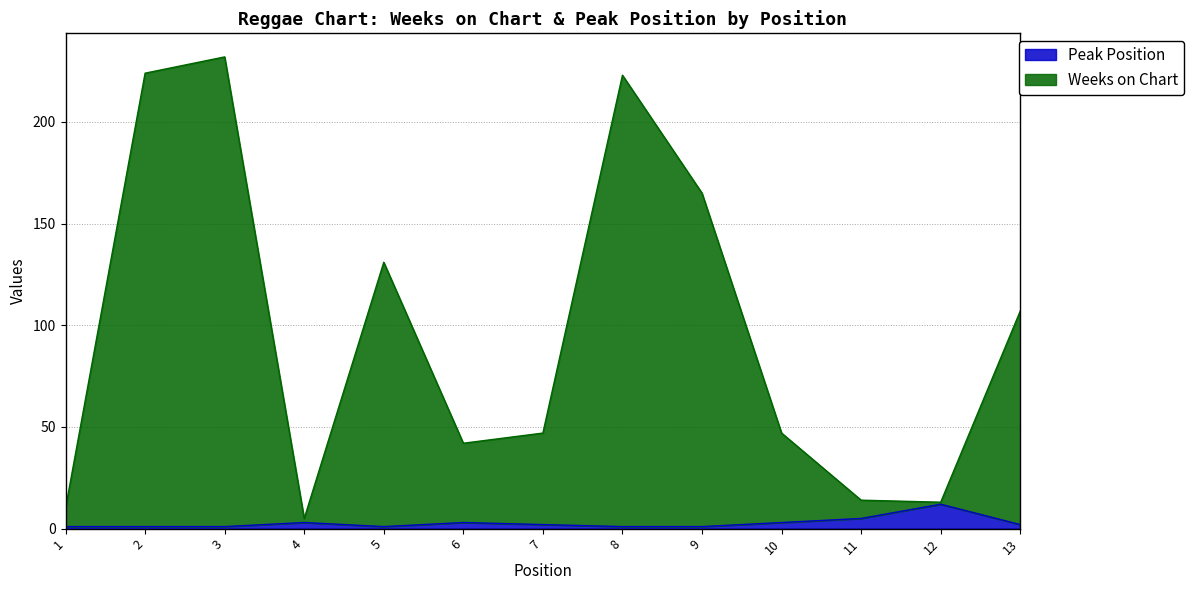

At which category does Peak Position reach its first local peak?

4